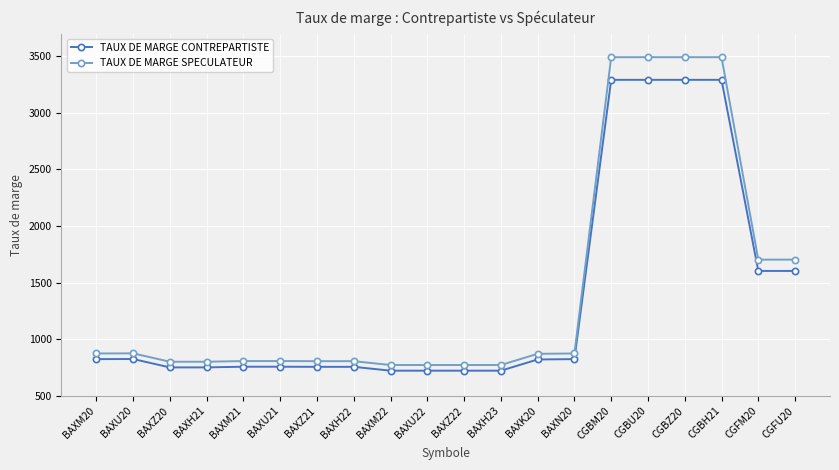

What is the average value of the TAUX DE MARGE SPECULATEUR series?

1440